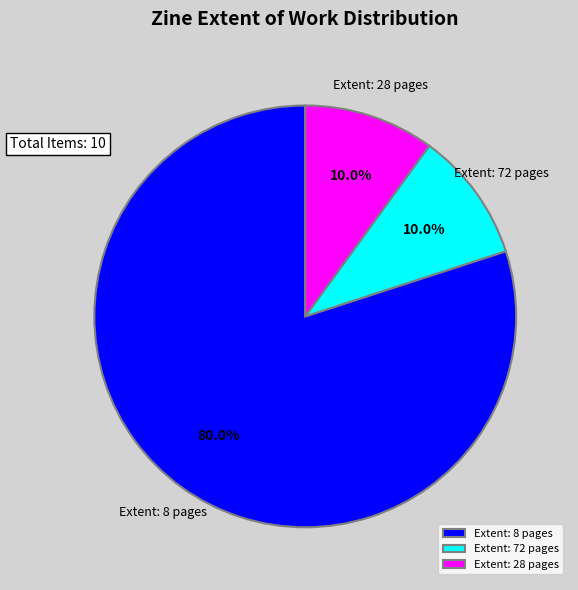

Does Extent: 8 pages represent more than half of the total?

Yes